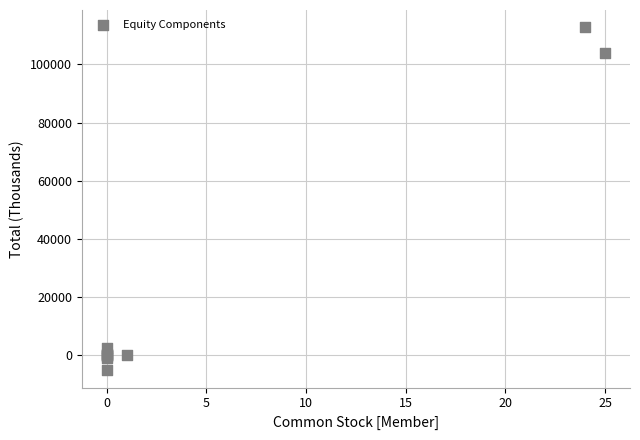

What Y value in the scatter plot is closest to 53755?

103814